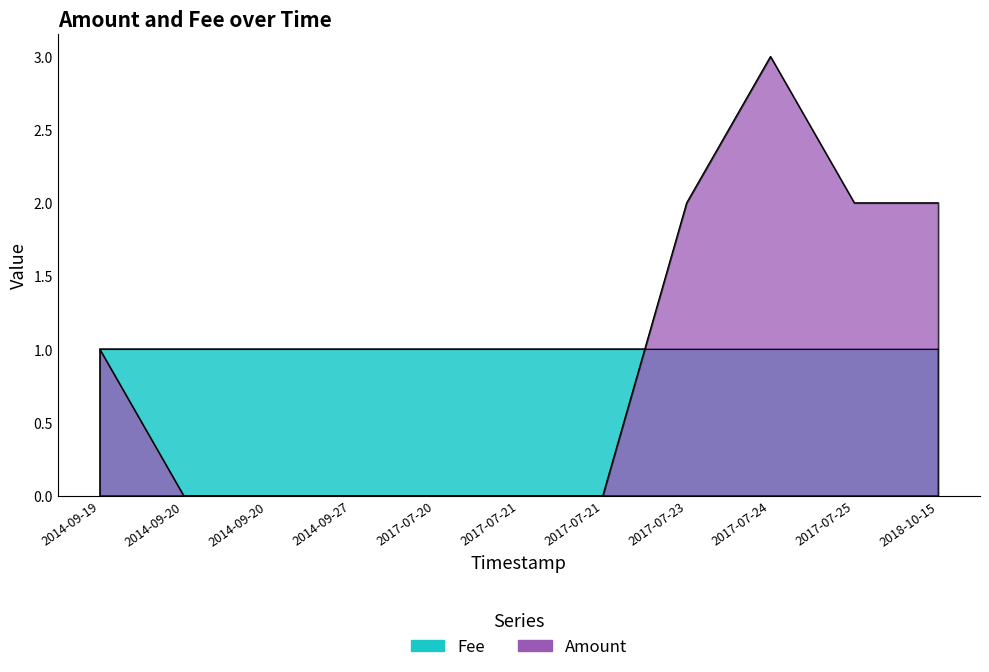

Is it true that the value at 2014-09-20 is -1?

False